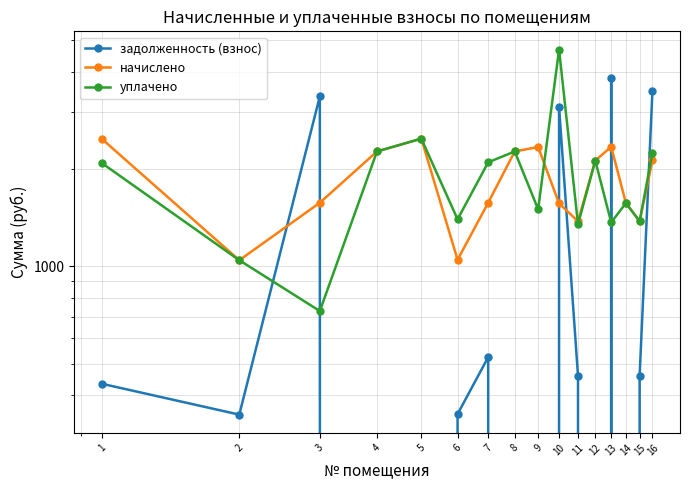

What is the highest value of the задолженность (взнос) series?

3831.7